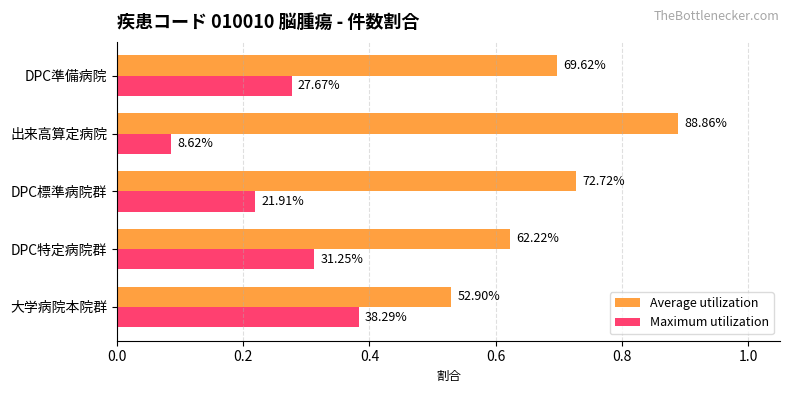

What is the value of the Average utilization bar at the 4th from the left?

0.9